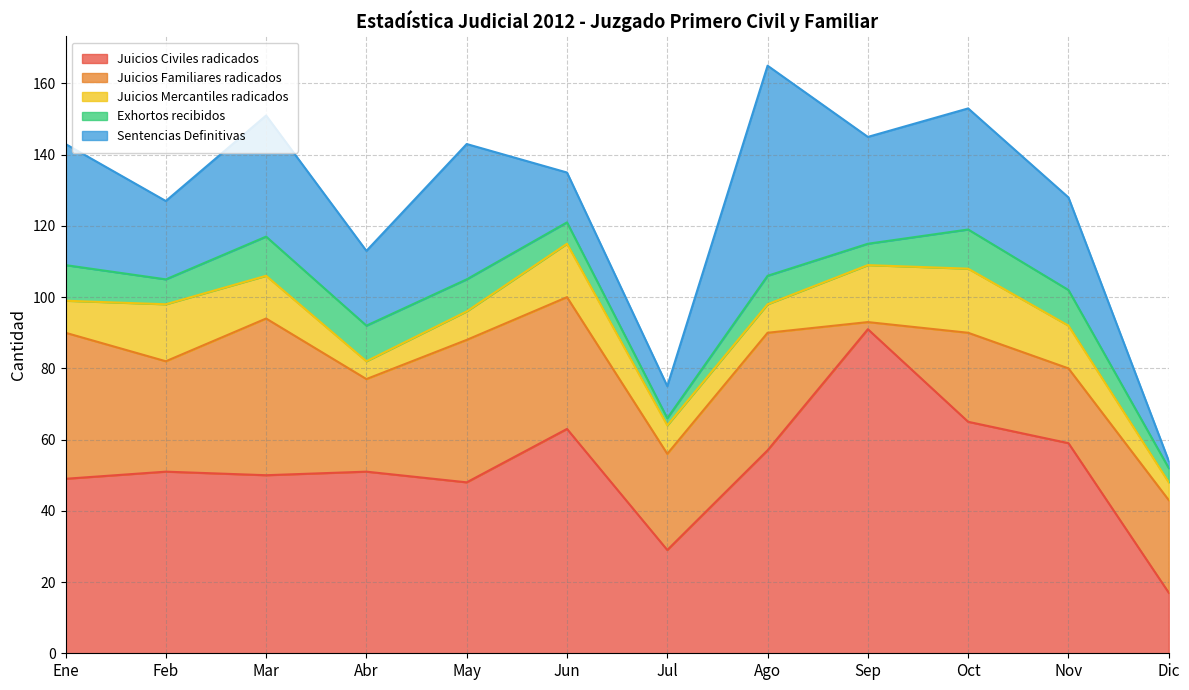

Where do Juicios Civiles radicados and Juicios Familiares radicados first cross each other?

Nov and Dic